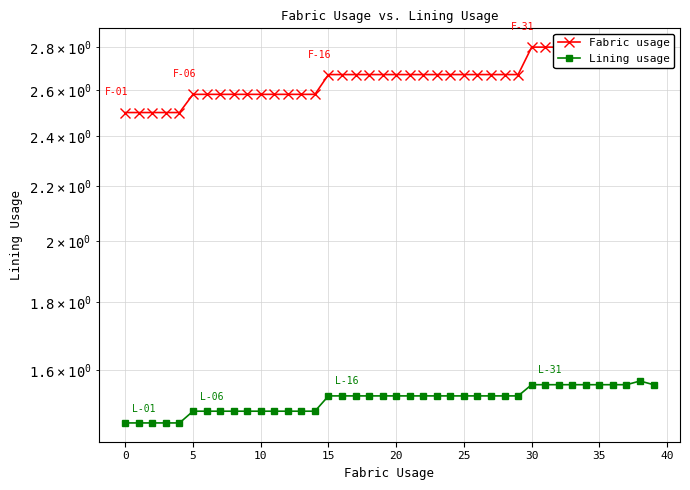

What is the average value of the Lining usage series?

1.5